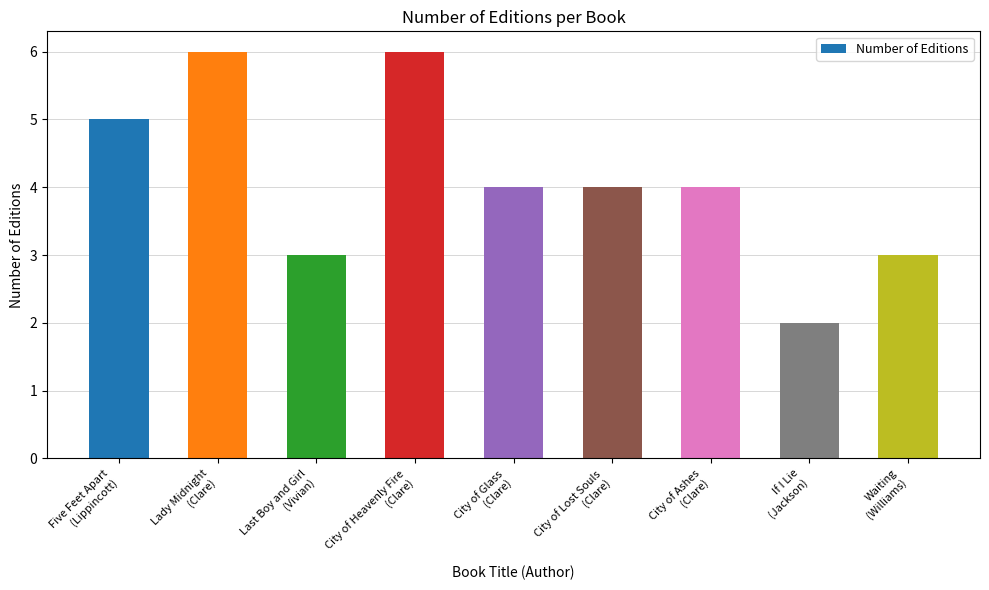

Reading right to left, transcribe all the data shown in this chart.

Waiting
(Williams)=3	If I Lie
(Jackson)=2	City of Ashes
(Clare)=4	City of Lost Souls
(Clare)=4	City of Glass
(Clare)=4	City of Heavenly Fire
(Clare)=6	Last Boy and Girl
(Vivian)=3	Lady Midnight
(Clare)=6	Five Feet Apart
(Lippincott)=5